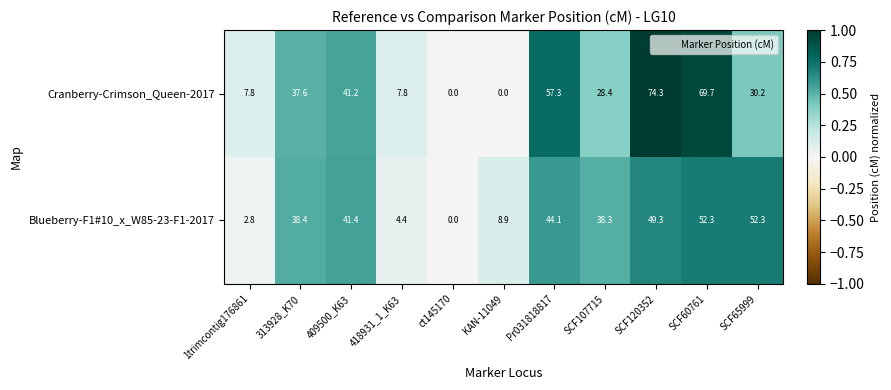

What is the difference between the Cranberry-Crimson_Queen-2017 values at SCF65999 and SCF120352?

44.1